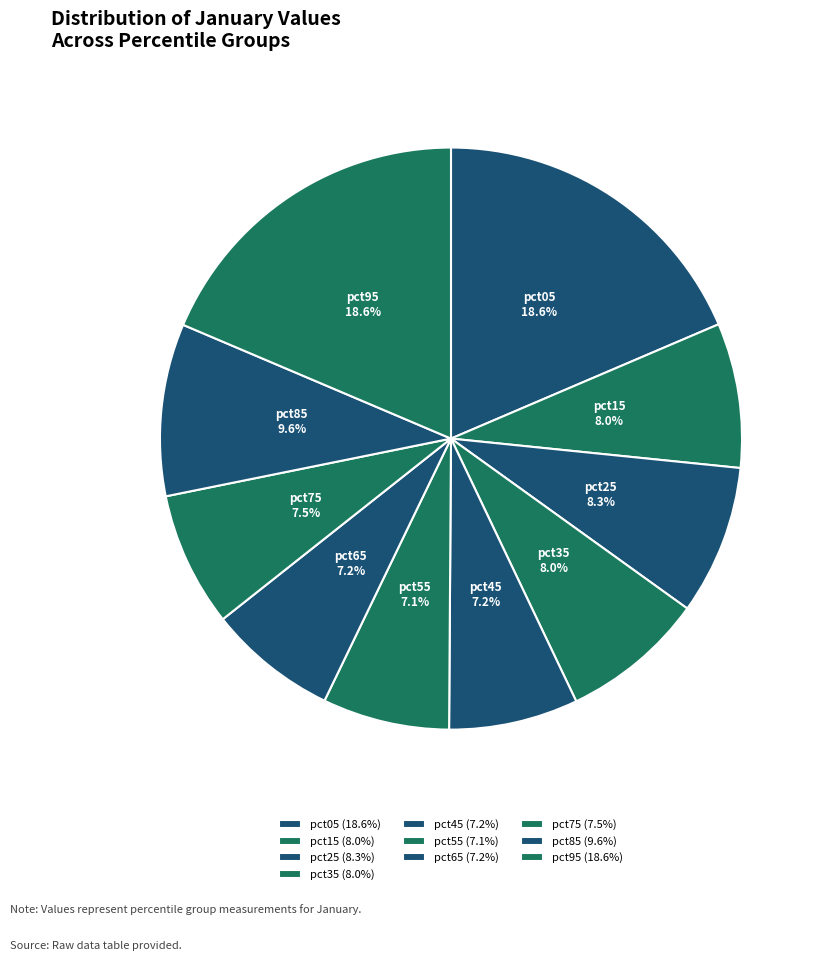

What portion of the pie excludes pct25?

91.7%